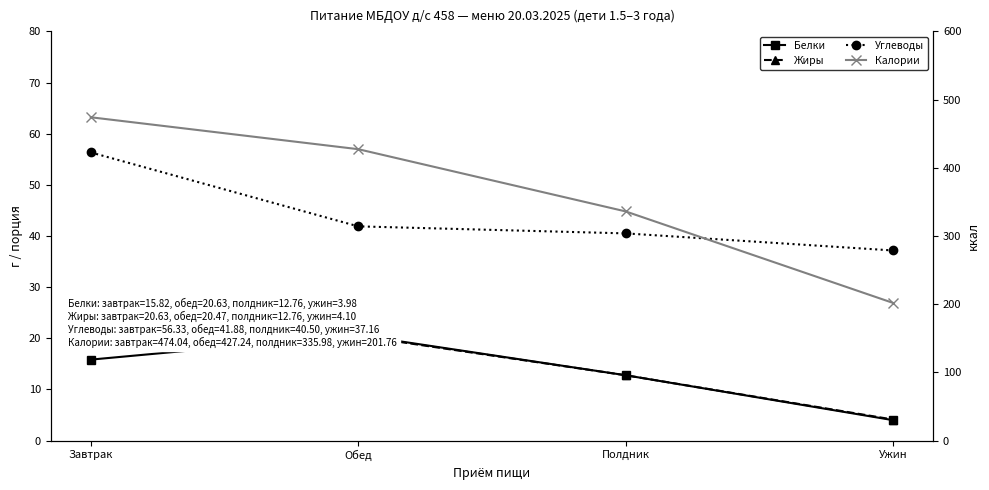

What is the difference between the Белки values at Обед and Завтрак?

4.8